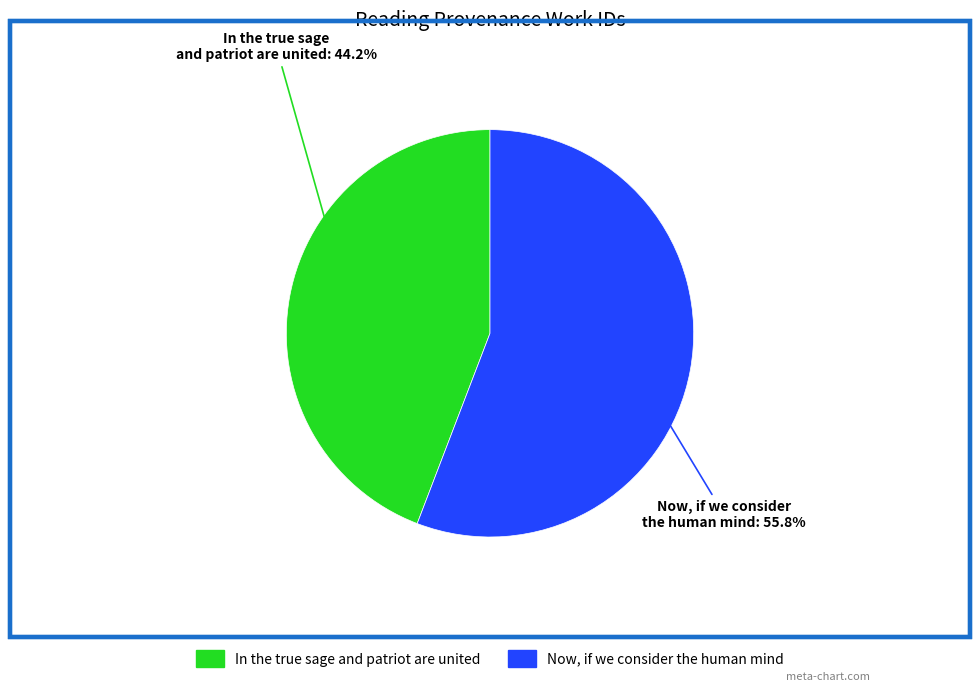

How many slices are in this pie chart?

2